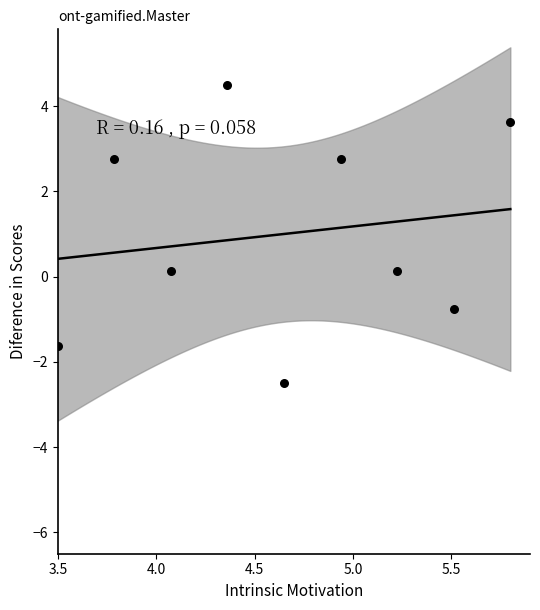

What is the range of X values (max minus min)?

2.3